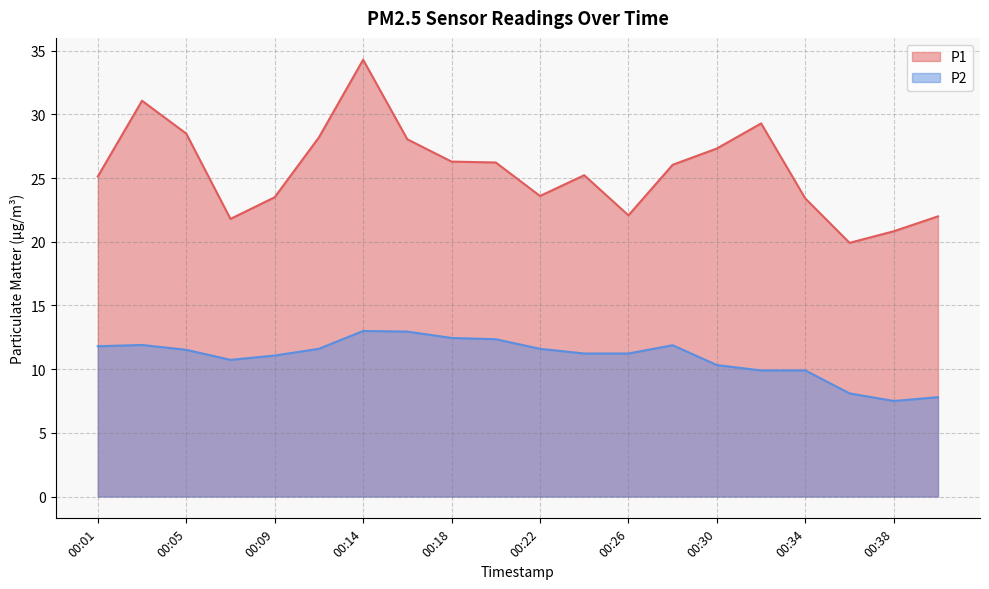

Reading right to left, transcribe all the data shown in this chart.

P1: 22.0	20.8	19.9	23.4	29.3	27.3	26.1	22.1	25.2	23.6	26.2	26.3	28.1	34.3	28.2	23.5	21.8	28.5	31.1	25.1
P2: 7.8	7.5	8.1	9.9	9.9	10.3	11.9	11.2	11.2	11.6	12.3	12.4	12.9	13.0	11.6	11.1	10.7	11.5	11.9	11.8